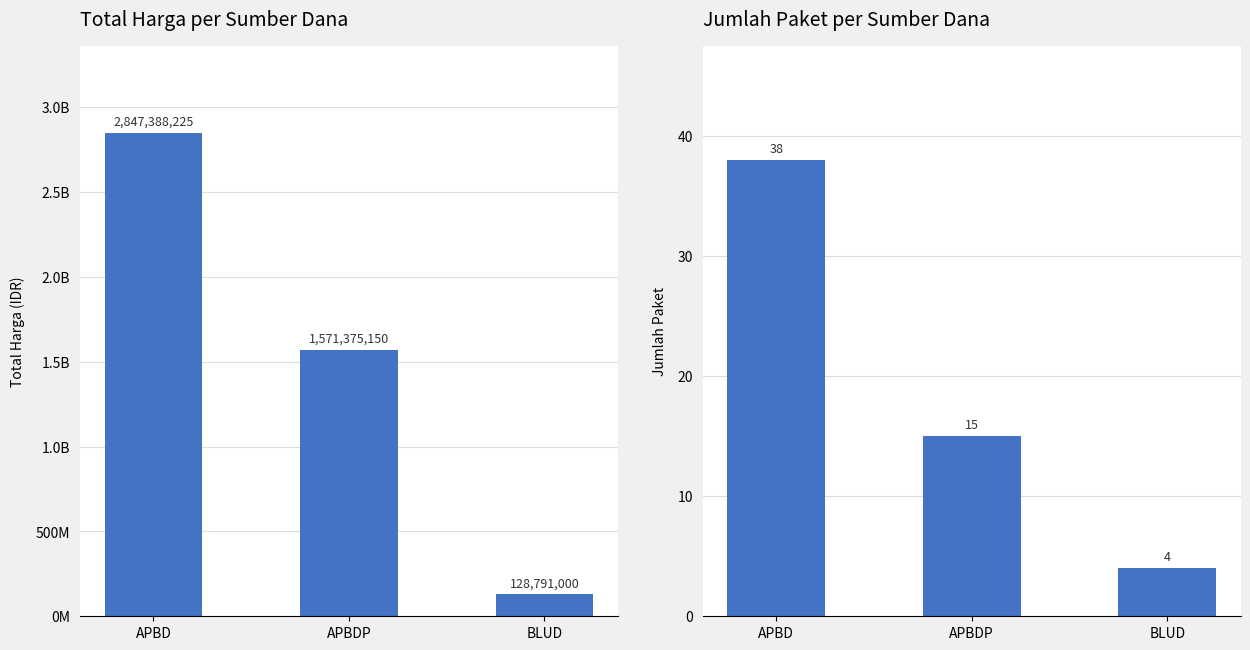

What is the total value across all series at BLUD?

128791004